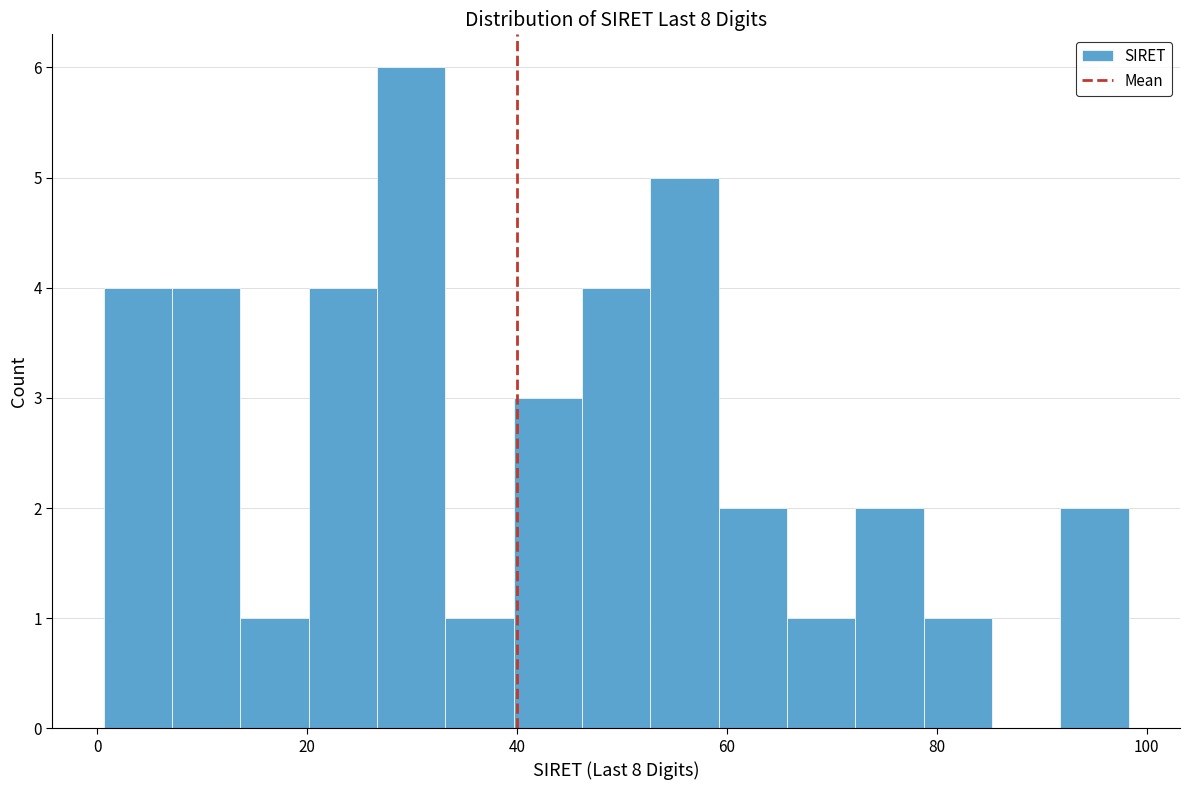

Around what value on the x-axis is the tallest bar? Give the approximate position of its centre, as read against the axis.

30